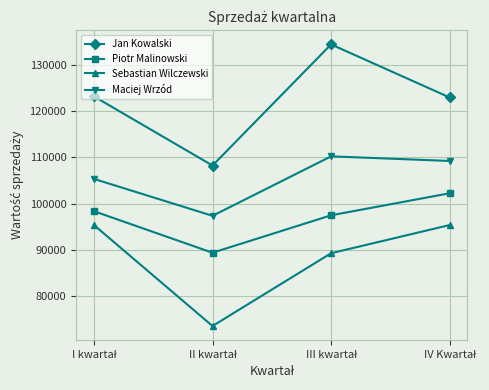

Which series has the widest spread of values?

Jan Kowalski